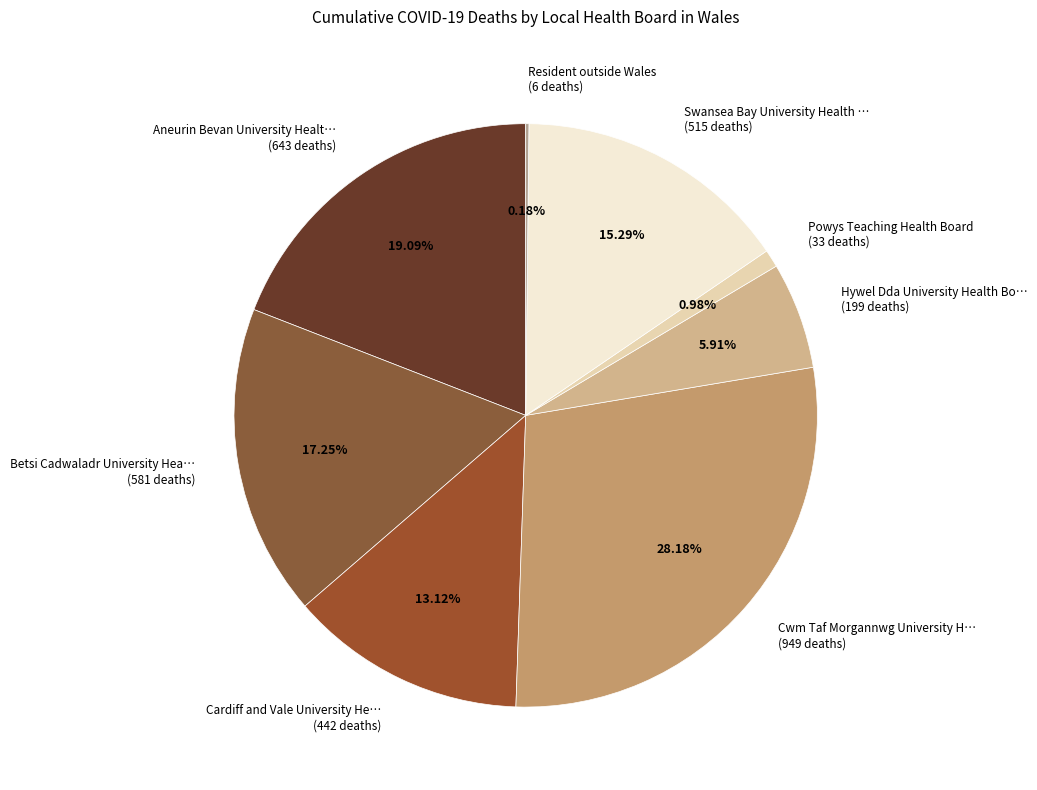

Combined, do Cwm Taf Morgannwg University H… (949 deaths) and Betsi Cadwaladr University Hea… (581 deaths) account for over 50%?

No